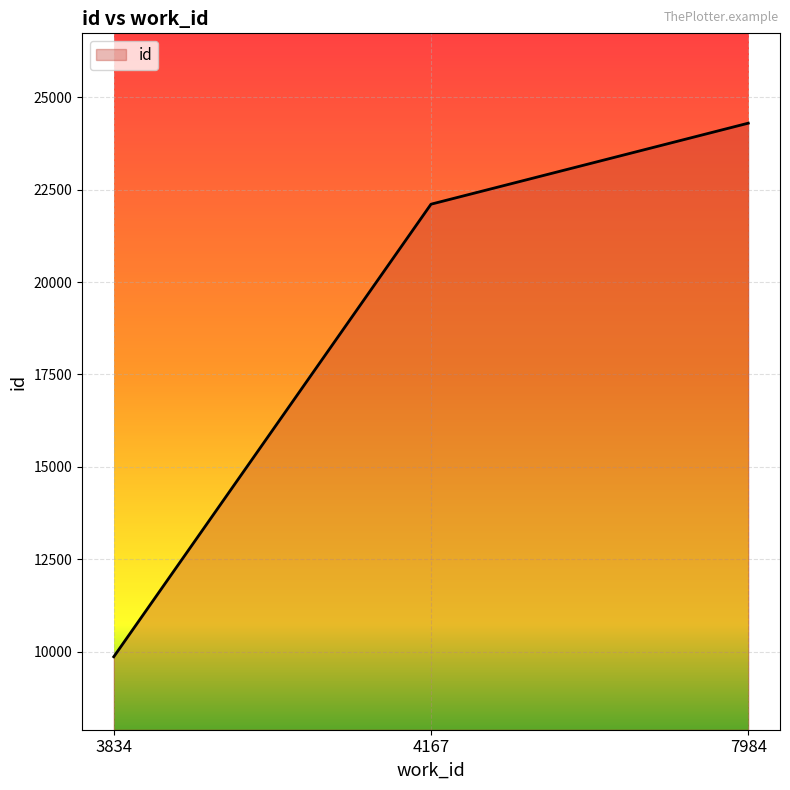

Rank the categories by value from highest to lowest.

7984, 4167, 3834